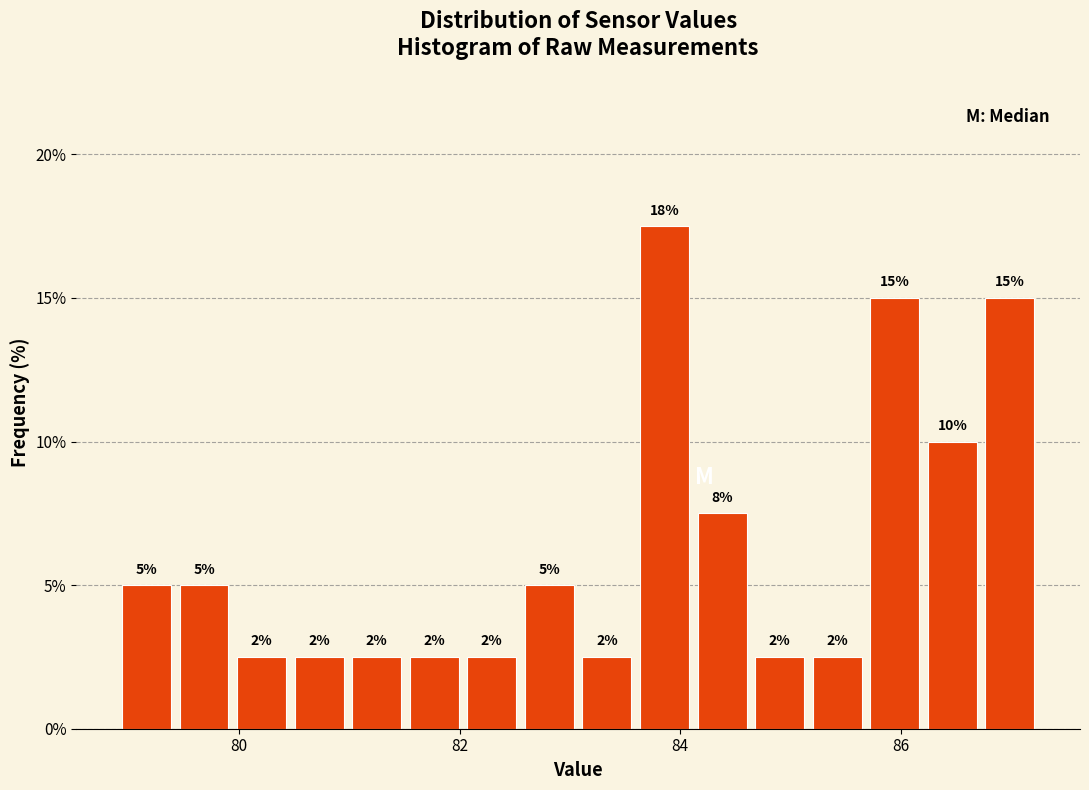

Read against the x-axis, roughly where is the centre of the tallest bar?

83.8